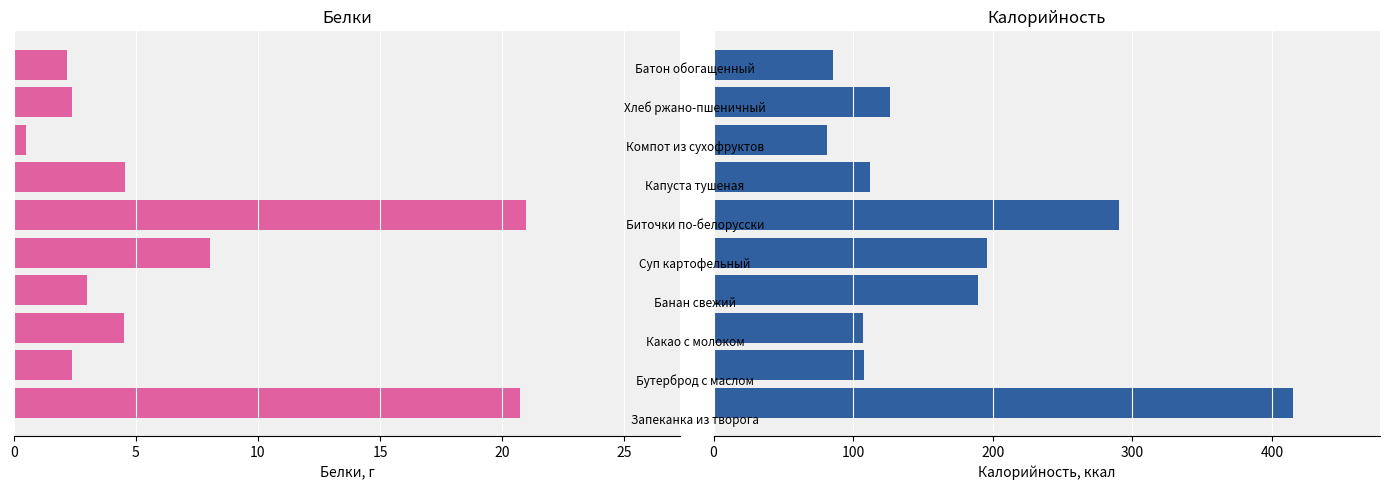

Are the bars grouped side by side (vs. stacked)?

Yes